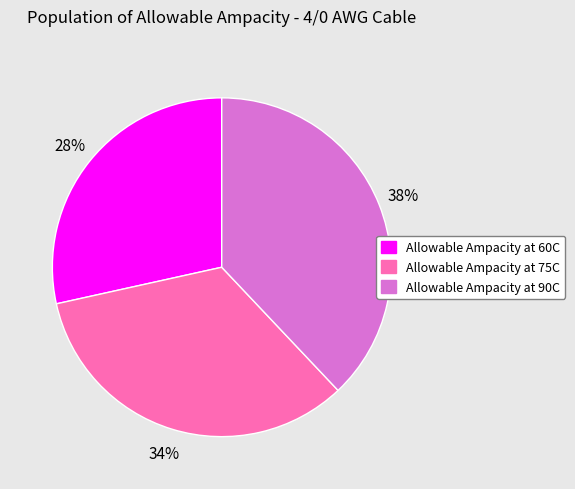

To the nearest percent, what is the combined percentage of Allowable Ampacity at 60C and Allowable Ampacity at 90C?

66%